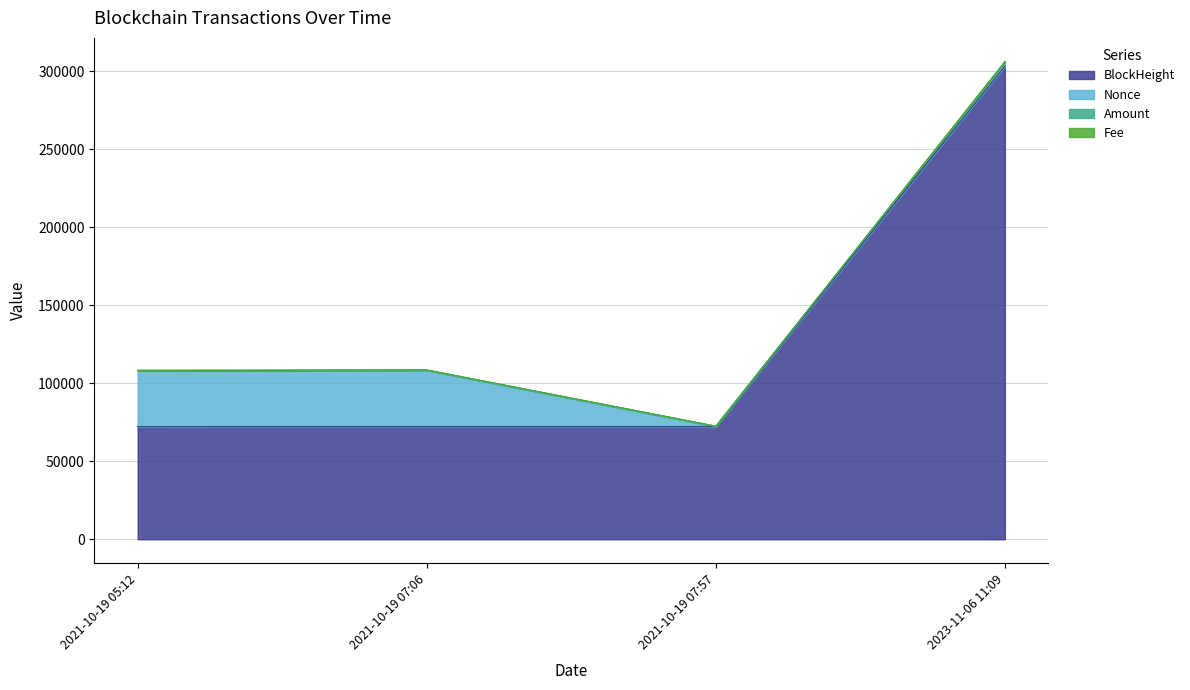

List the labels in order of Fee value, largest first.

2021-10-19 07:57, 2023-11-06 11:09, 2021-10-19 05:12, 2021-10-19 07:06